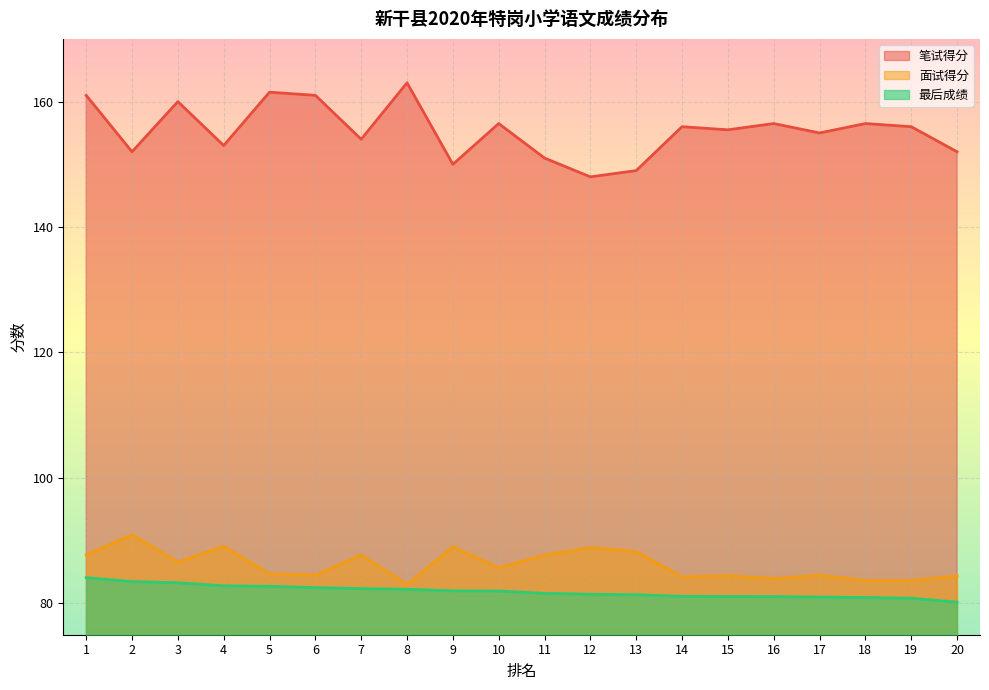

Reading left to right, transcribe all the data shown in this chart.

笔试得分: 161.0	152.0	160.0	153.0	161.5	161.0	154.0	163.0	150.0	156.5	151.0	148.0	149.0	156.0	155.5	156.5	155.0	156.5	156.0	152.0
面试得分: 87.7	90.9	86.6	89.1	84.7	84.5	87.7	83.0	89.0	85.7	87.7	88.9	88.3	84.2	84.4	83.9	84.5	83.6	83.6	84.4
最后成绩: 84.1	83.5	83.3	82.8	82.7	82.5	82.3	82.2	82.0	82.0	81.6	81.5	81.4	81.1	81.1	81.1	81.0	80.9	80.8	80.2